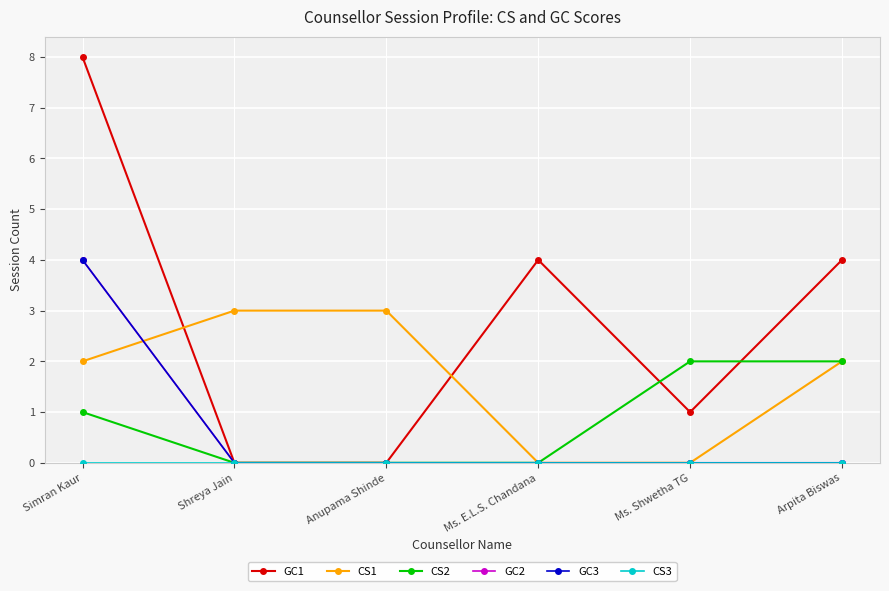

Count the GC3 values in the range 0 to 1.

5